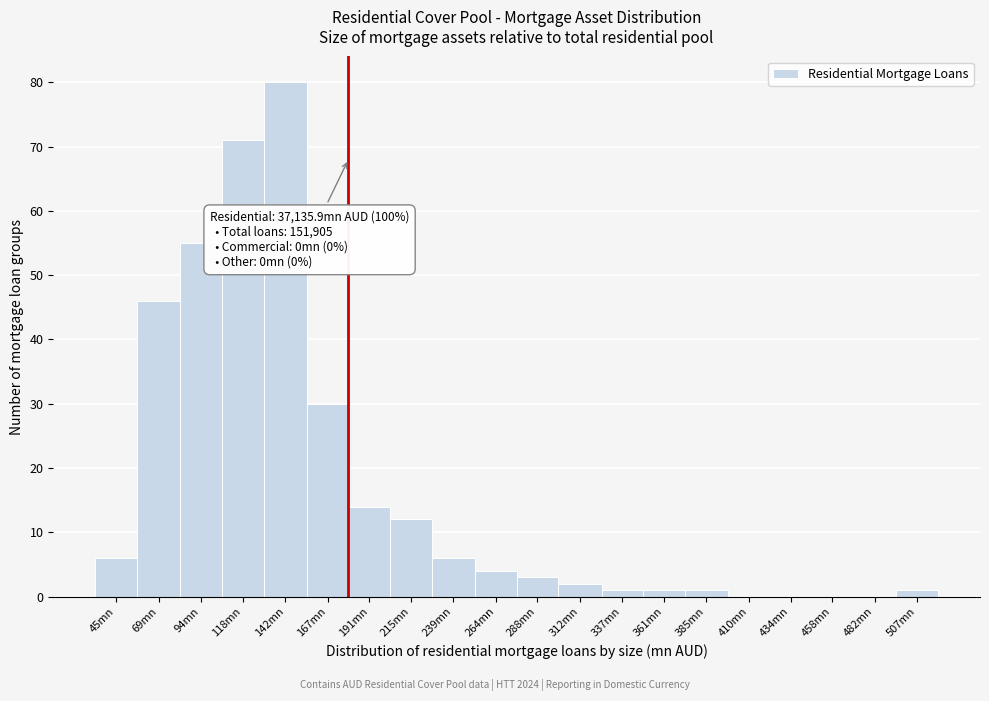

Reading left to right, extract all data points from this chart.

45mn=6	69mn=46	94mn=55	118mn=71	142mn=80	167mn=30	191mn=14	215mn=12	239mn=6	264mn=4	288mn=3	312mn=2	337mn=1	361mn=1	385mn=1	410mn=0	434mn=0	458mn=0	482mn=0	507mn=1